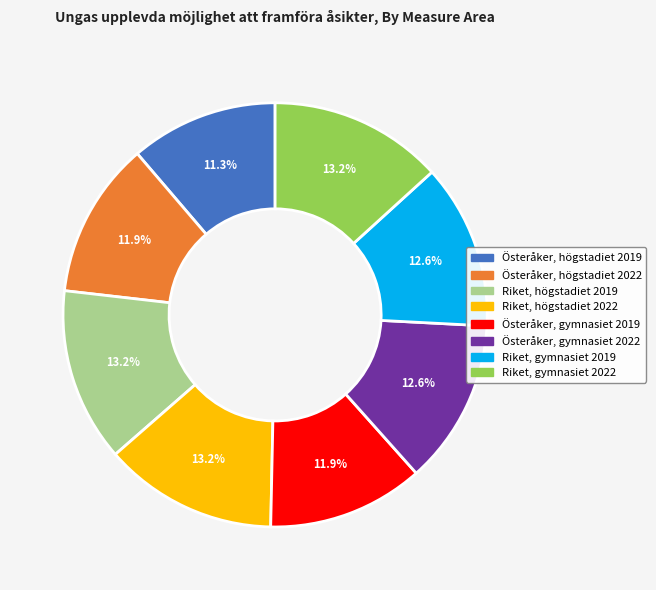

To the nearest percent, what is the difference between the largest and smallest slice percentages?

2%